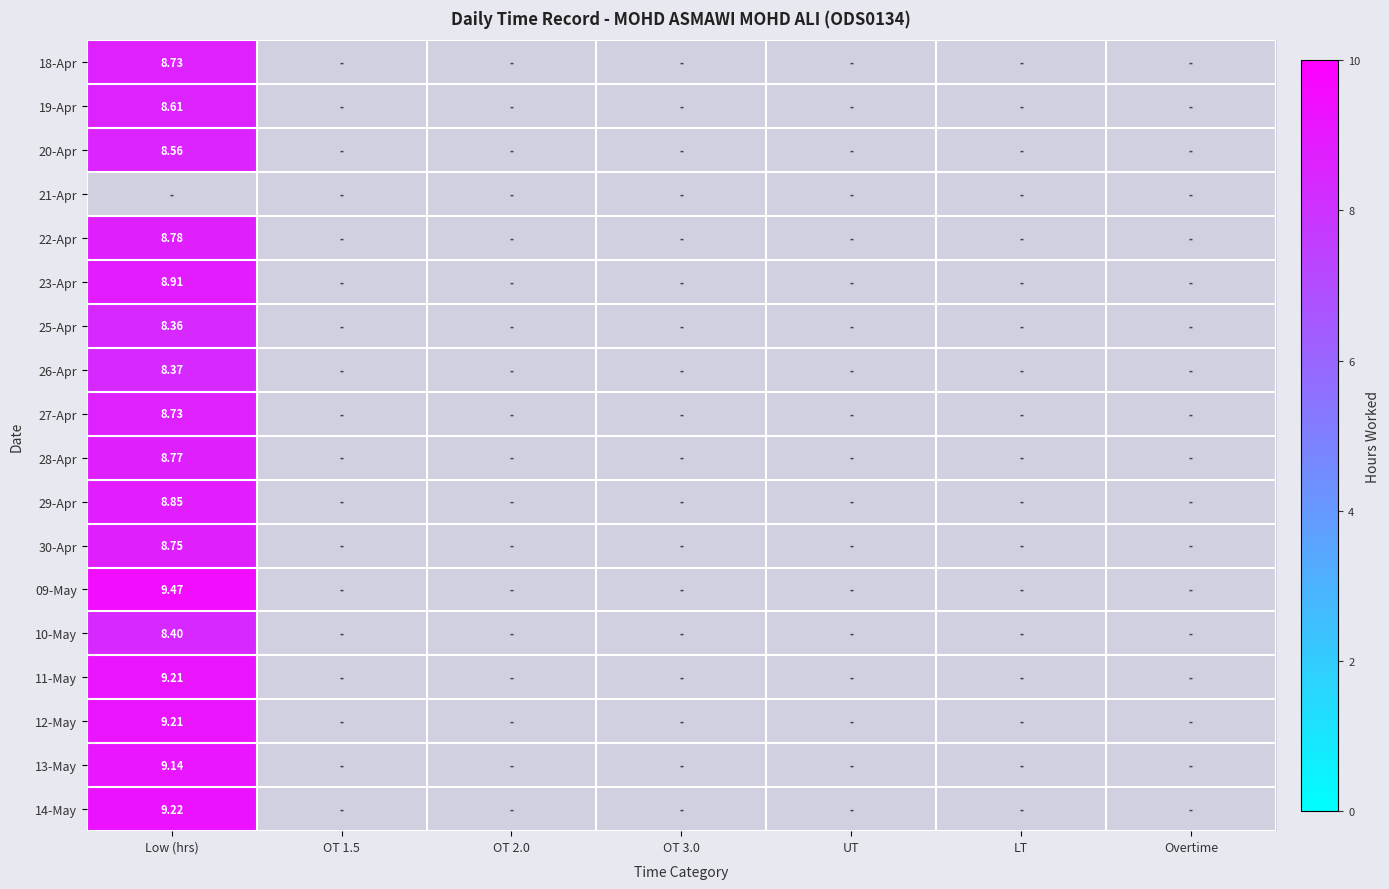

How many values in 27-Apr are above zero?

1